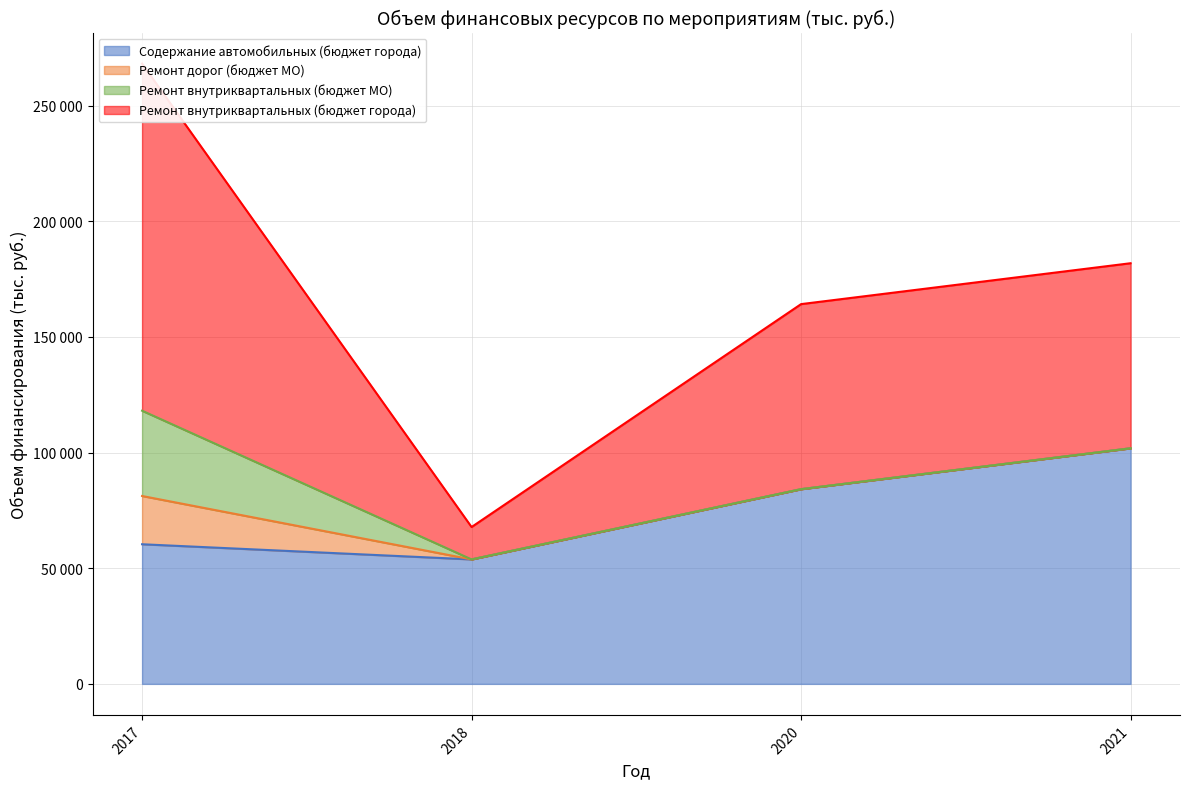

What is the smallest value displayed?

53808.7